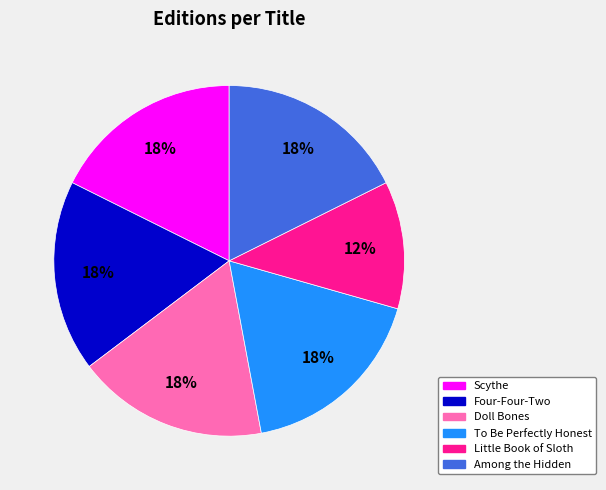

To the nearest percent, what percentage of the pie is To Be Perfectly Honest?

18%